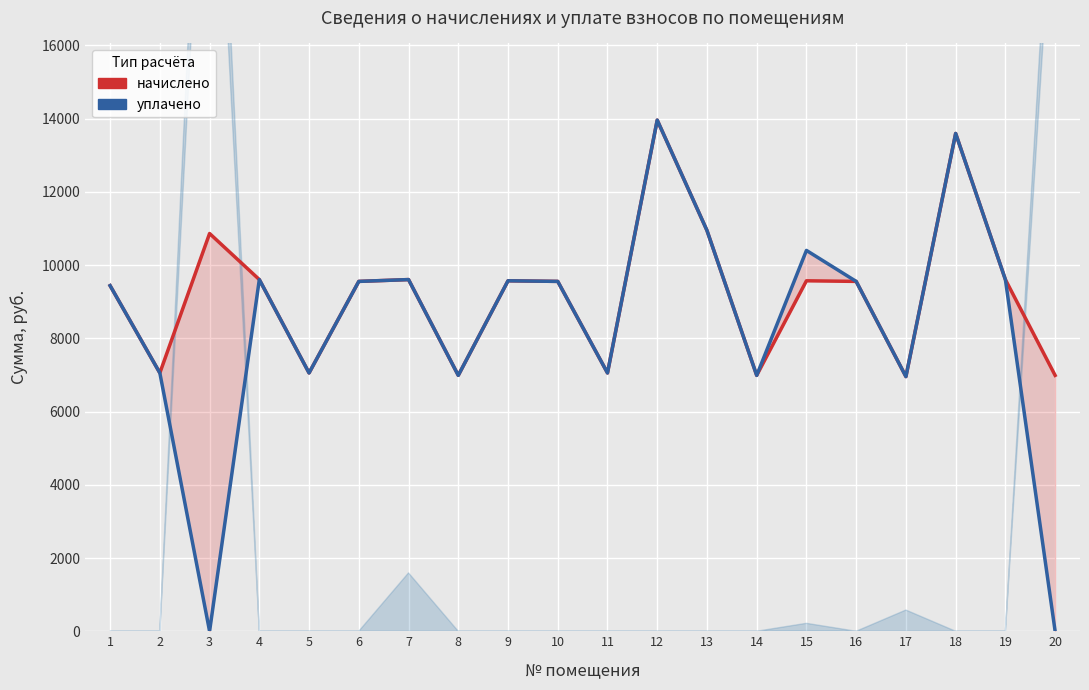

Rank the series at 15 from lowest to highest value.

начислено, уплачено